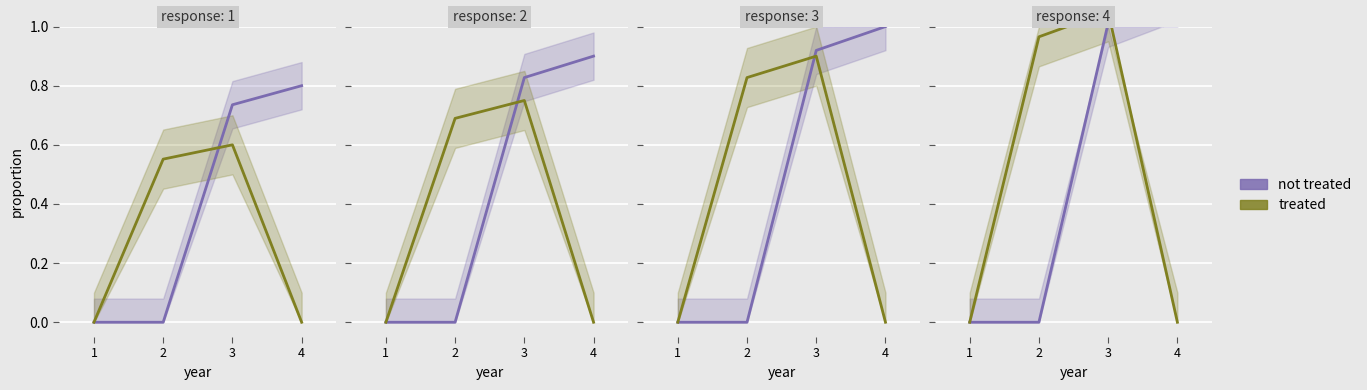

The value of not treated at 4 is 1.7. True or false?

False